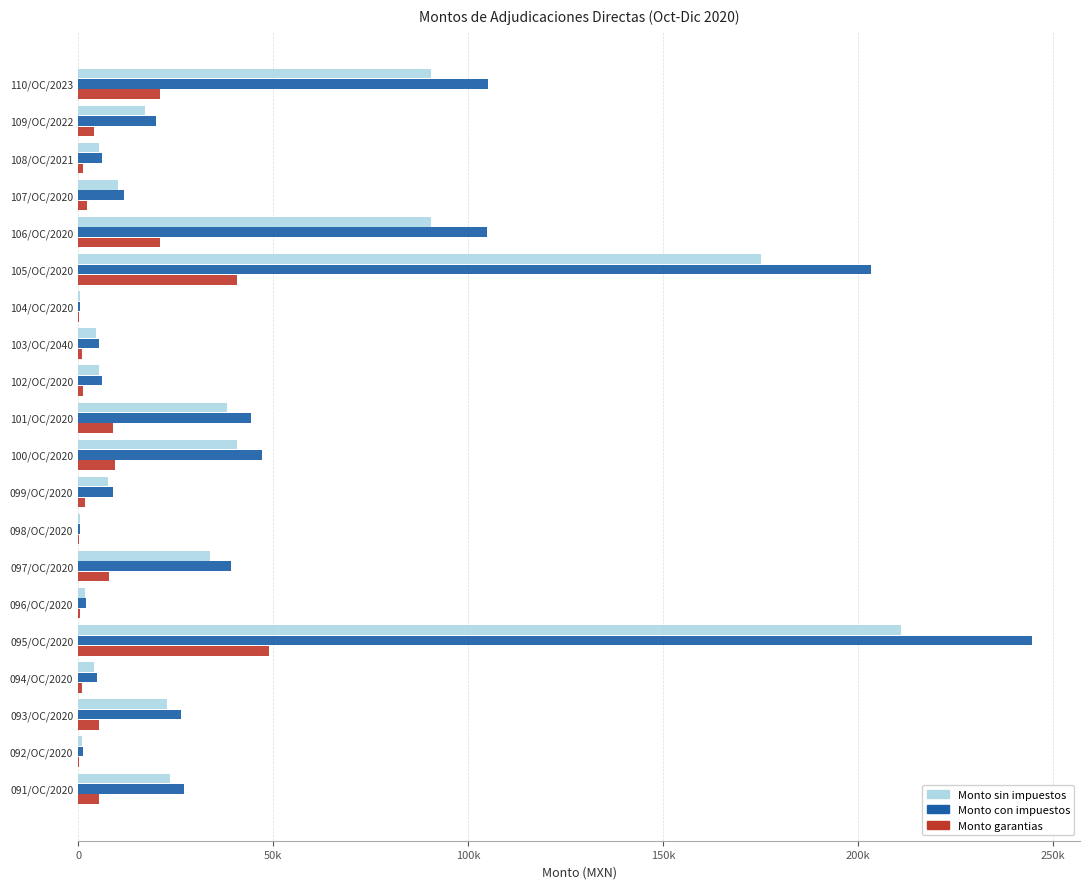

List the series in order of their overall mean, highest first.

Monto con impuestos, Monto sin impuestos, Monto garantias